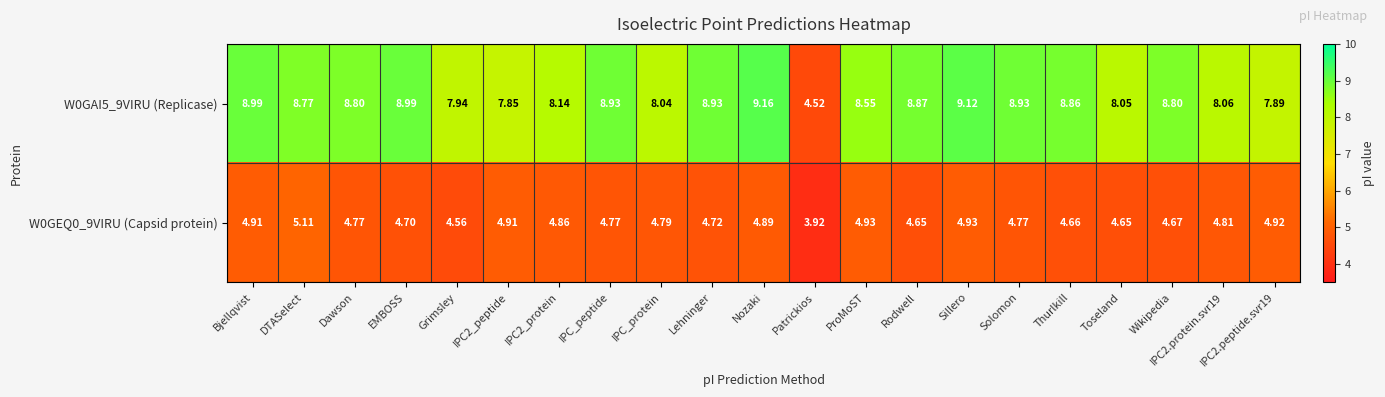

At how many categories does at least one series exceed 8?

17